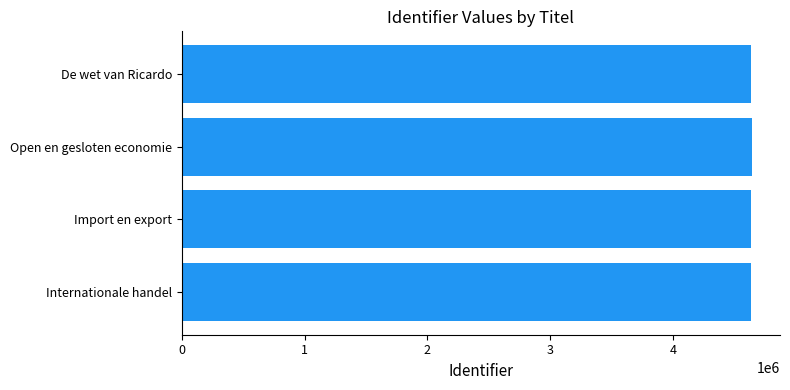

The chart shows a value of 6624466 at Import en export. True or false?

False